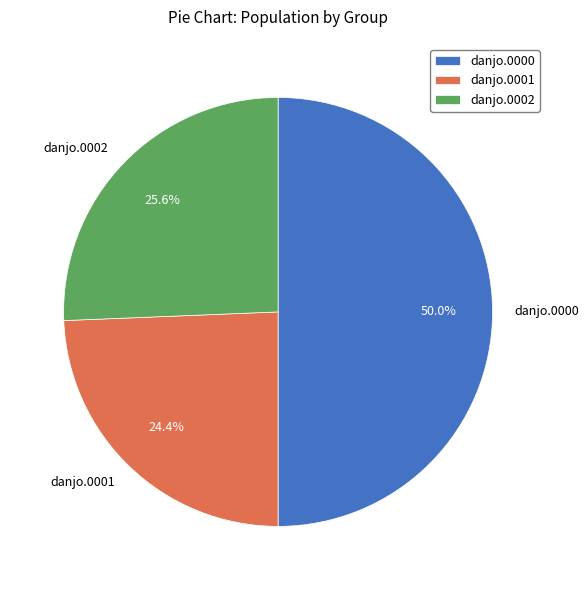

Rank the categories by value from lowest to highest.

danjo.0001, danjo.0002, danjo.0000